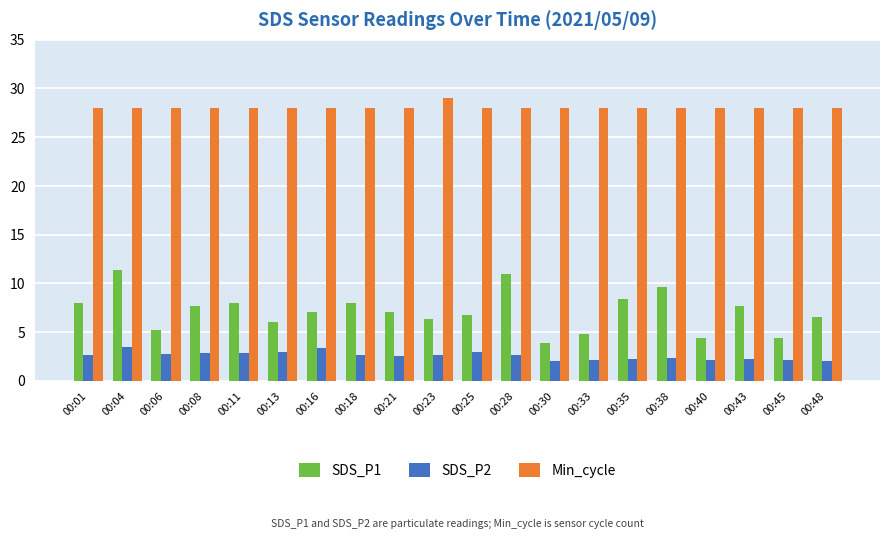

Which series has the largest total across all categories?

Min_cycle